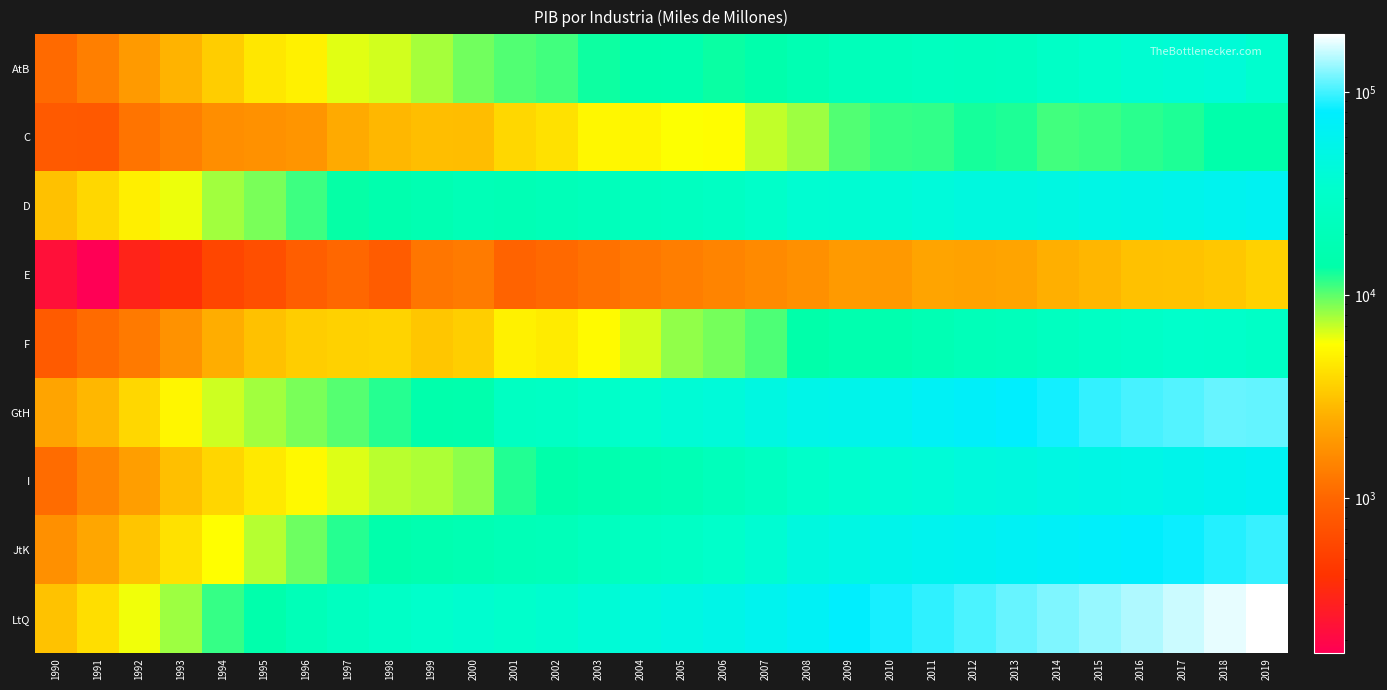

Between 1999 and 1994, which is larger?

1999